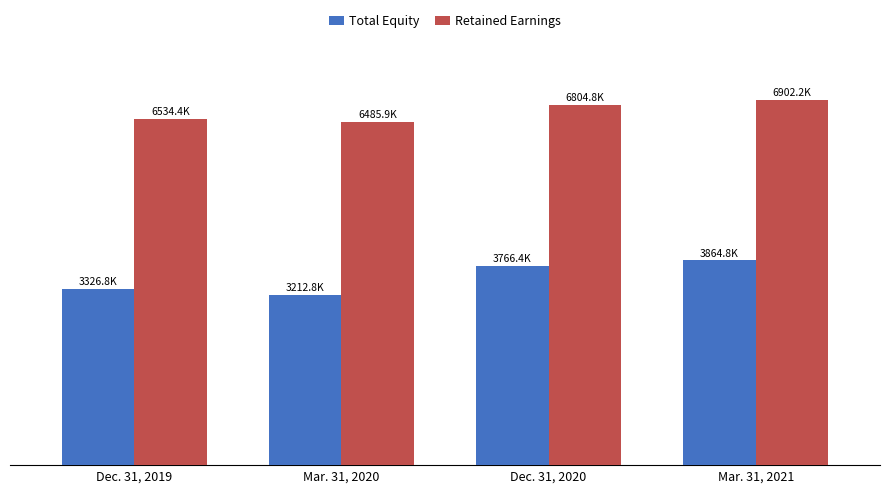

The Total Equity series shows 1692430 at Dec. 31, 2019. True or false?

False